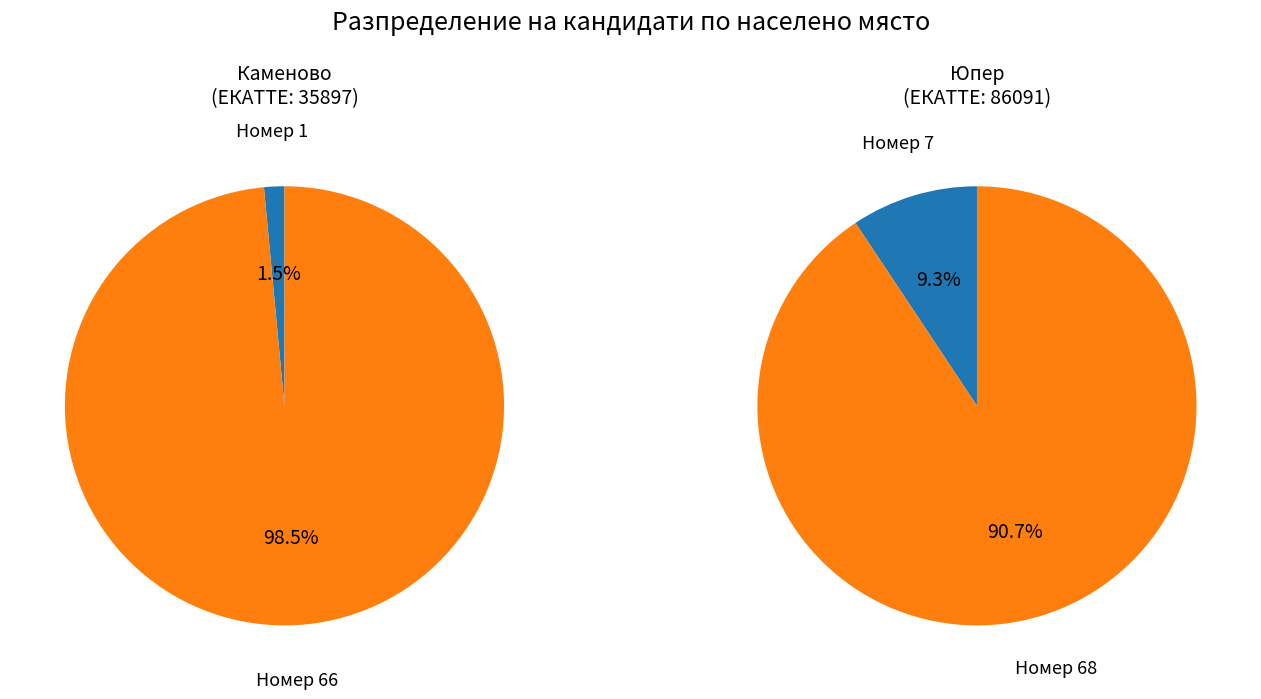

Combined, what portion of the pie is Каменово (66) and Каменово (1)?

100.0%